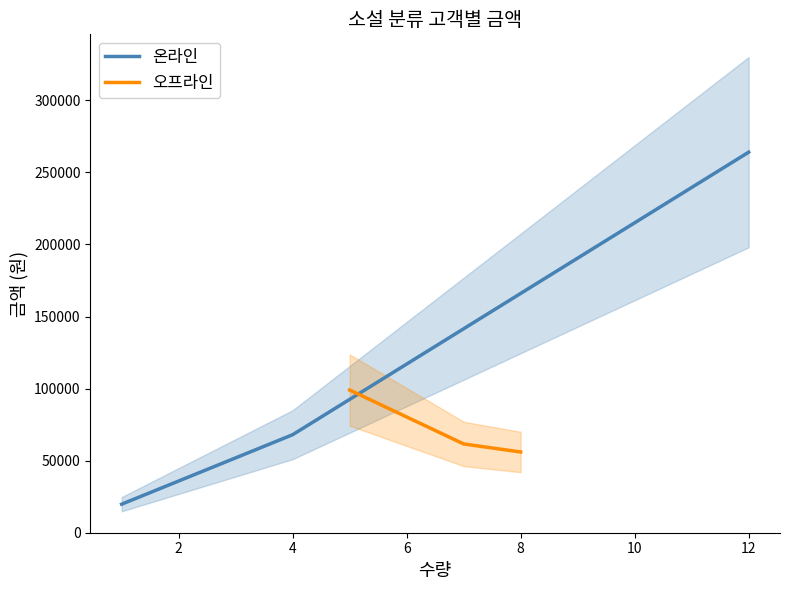

What is the lowest value of the 온라인 series?

19800